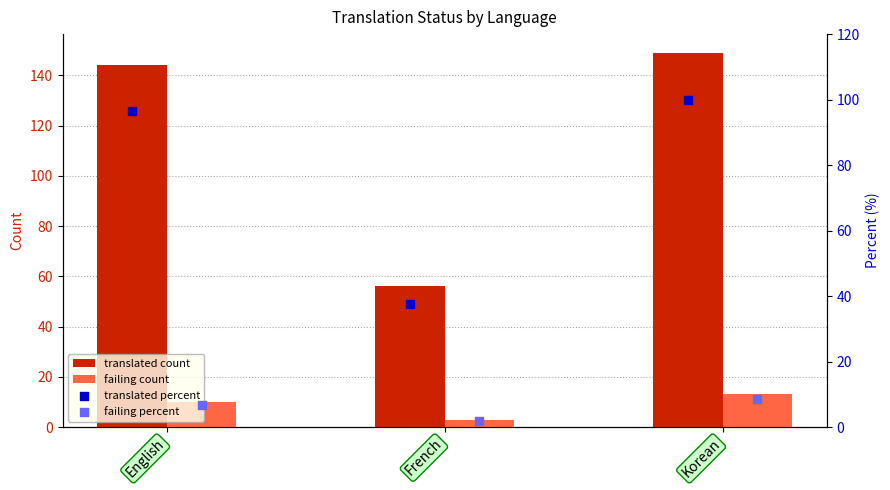

Where is translated count nearest to the value 102?

English